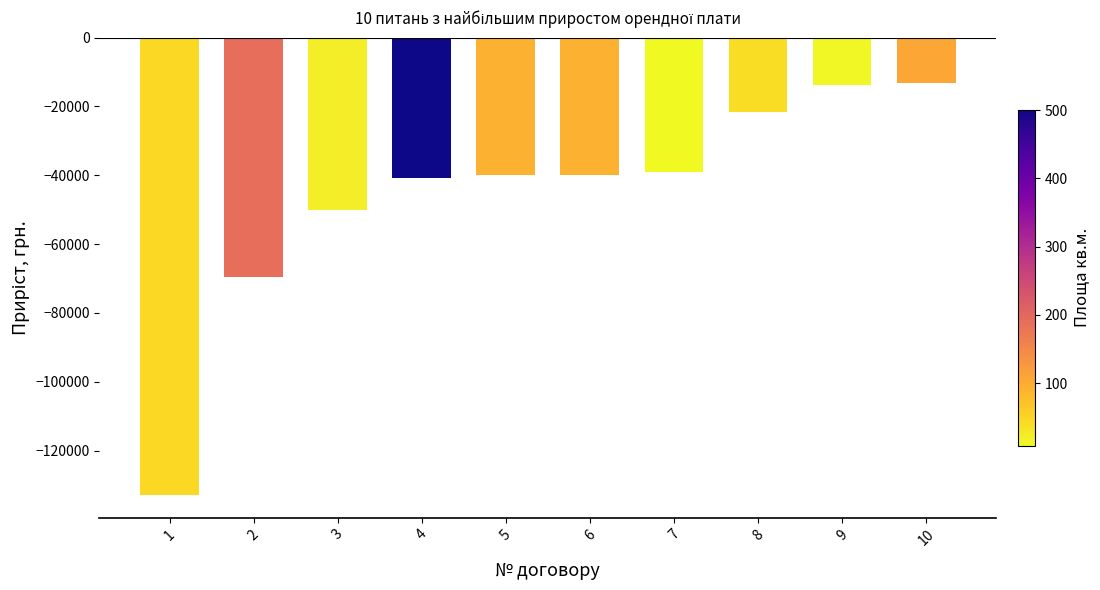

What is the value of the 3rd bar from the left?

-50049.0